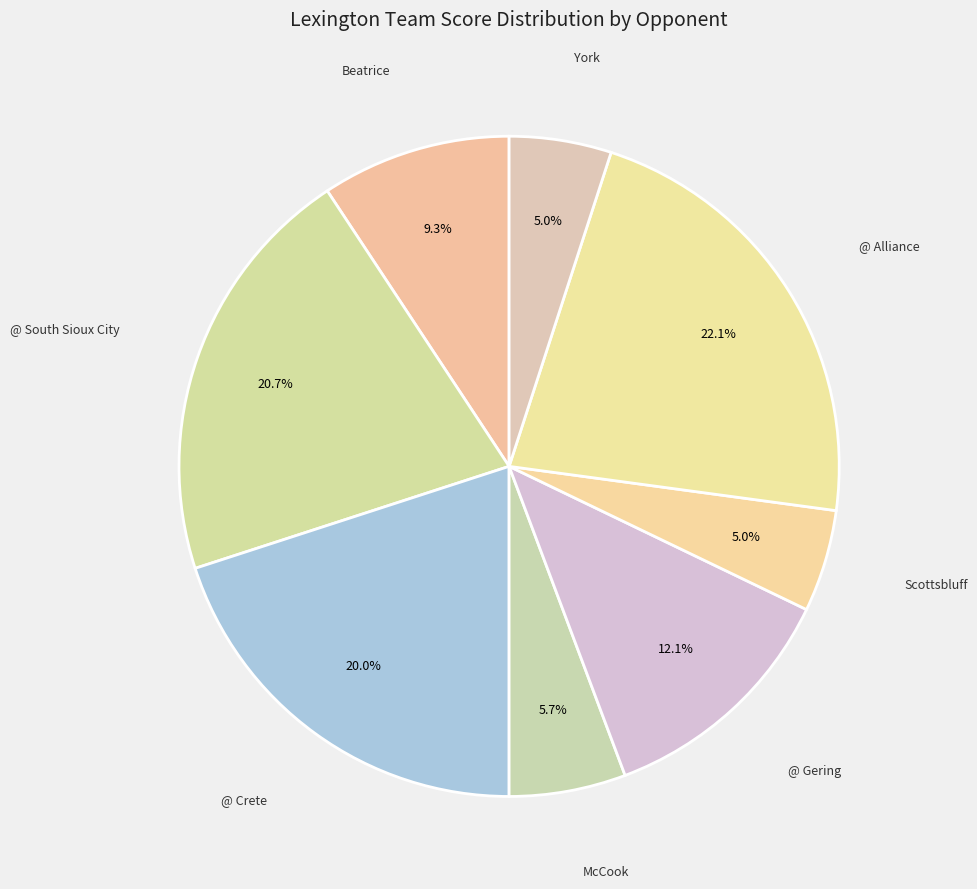

To the nearest percent, what is the average slice percentage?

12%